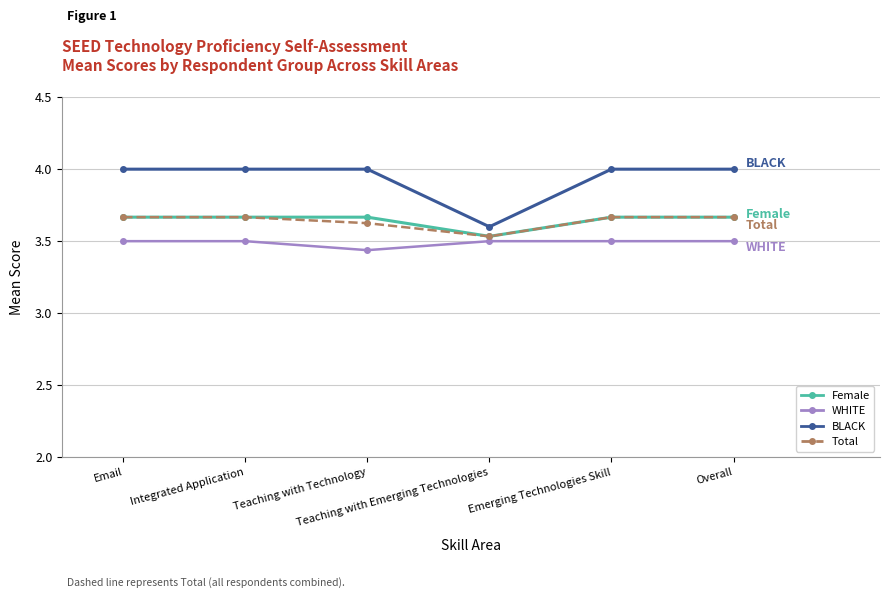

What is the label of the 6th point from the right?

Email